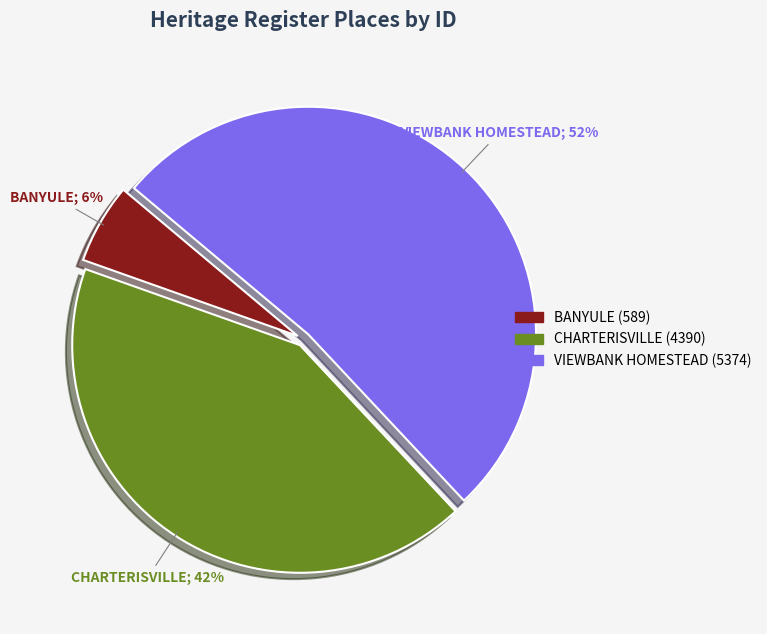

Count the number of slices in the pie.

3